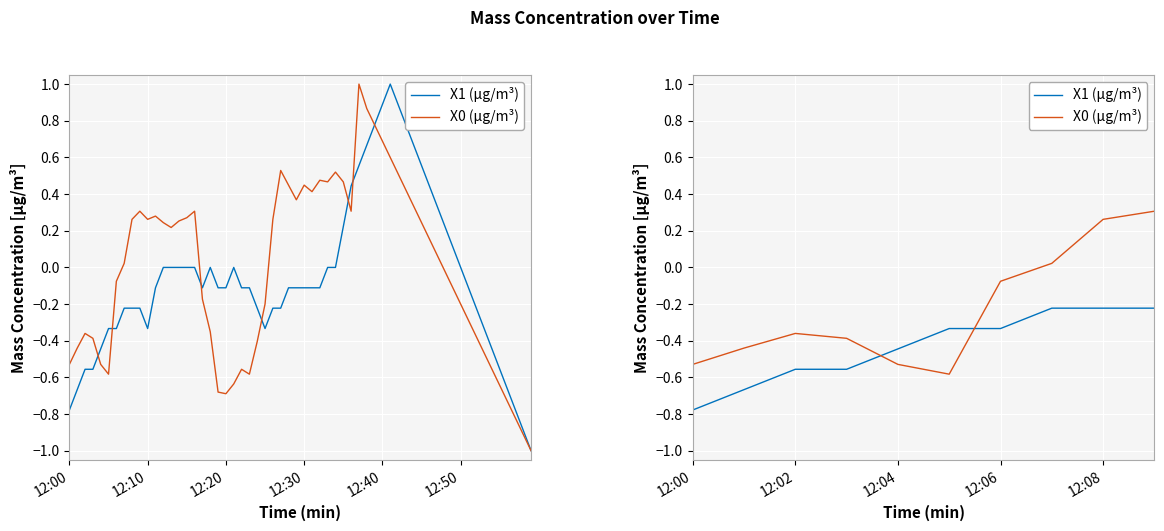

The value of X0 (μg/m³) at 12:50 is -0.3. True or false?

False